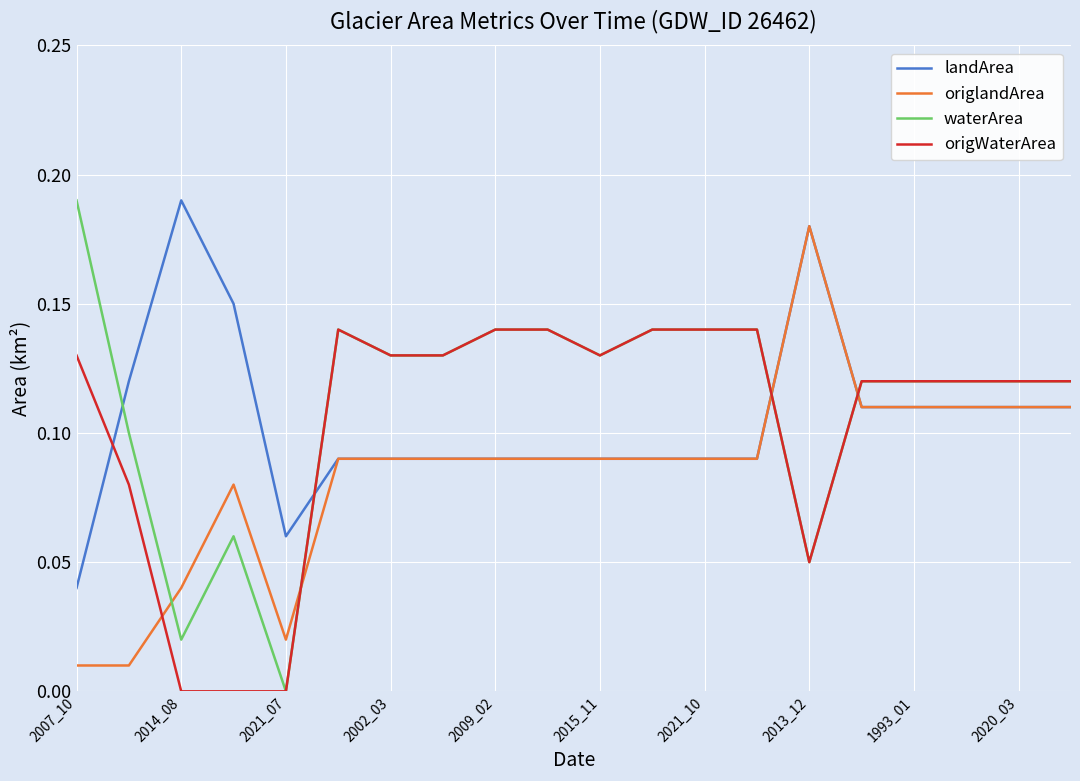

True or false: landArea and waterArea cross at least once.

True